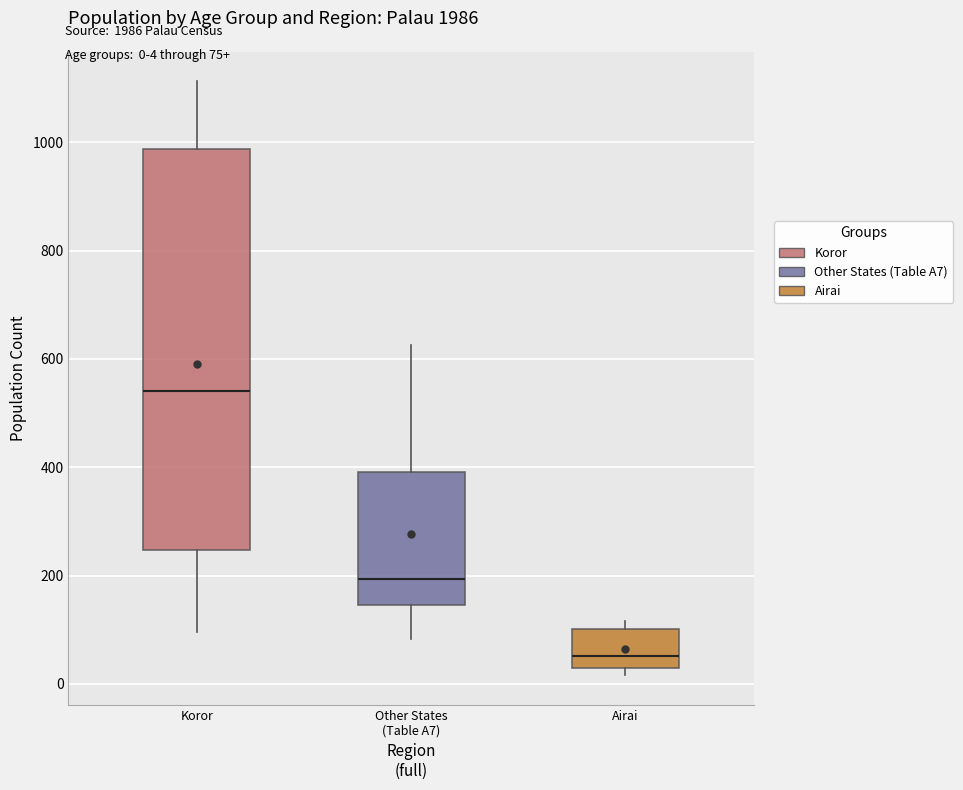

Reading left to right, transcribe this box plot: for each box, give where its median line is, the range the box spans, and where its two whiskers end, as read against the y-axis. The values are not printed on the chart, so give them approximately, as read against the axis.

Koror: median 540, box 240 to 980, whiskers 100 to 1120
Other States (Table A7): median 200, box 140 to 400, whiskers 80 to 620
Airai: median 60, box 20 to 100, whiskers 20 (just below the box's lower edge) to 120